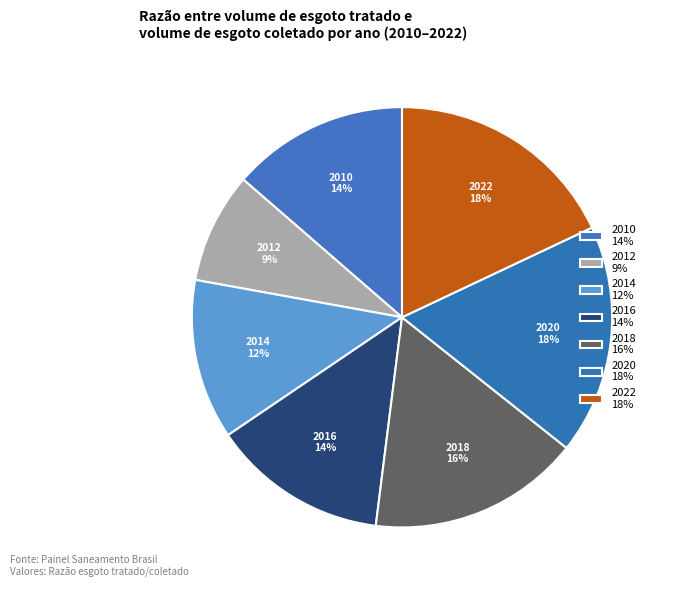

Count the number of slices in the pie.

7